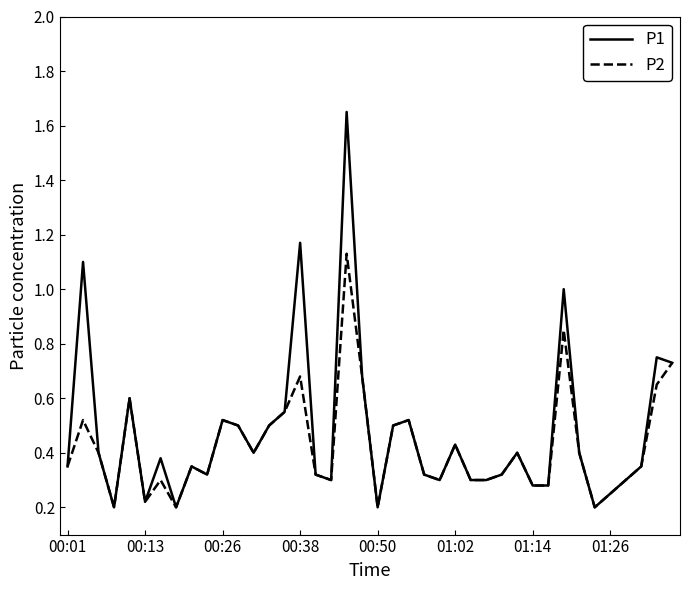

List the series in order of their peak value, highest first.

P1, P2